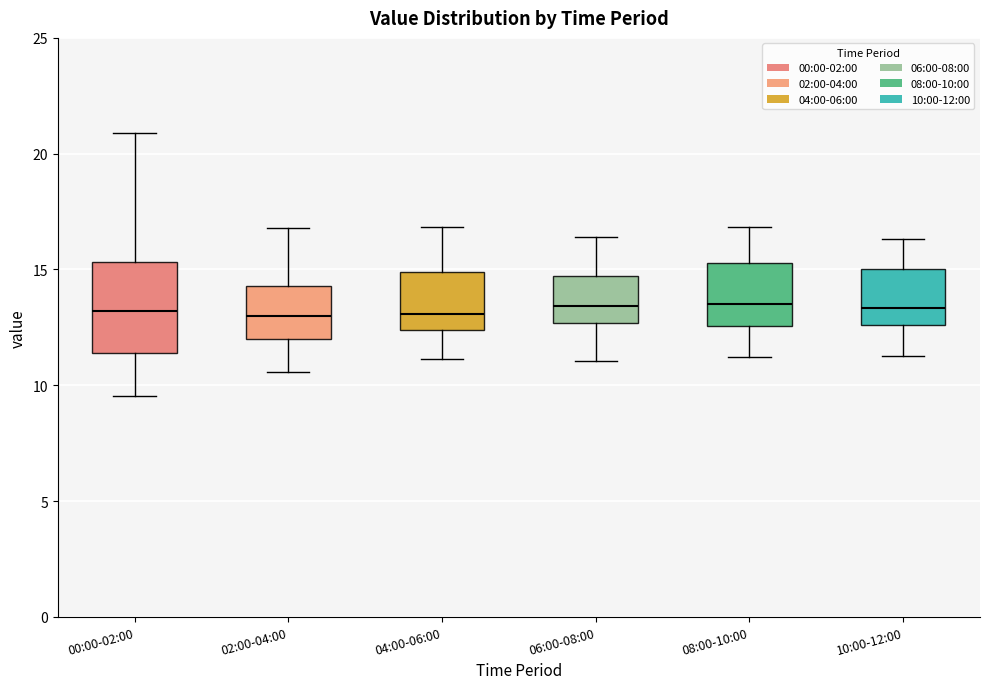

Comparing the boxes themselves (not the whiskers), which one is the tallest?

00:00-02:00